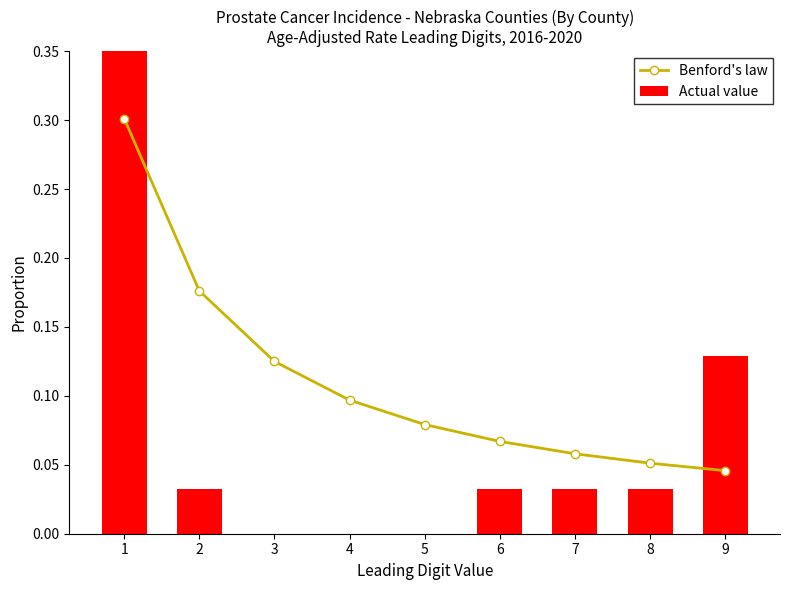

At 6, list the series in order from largest to smallest.

Benford's law, Actual value